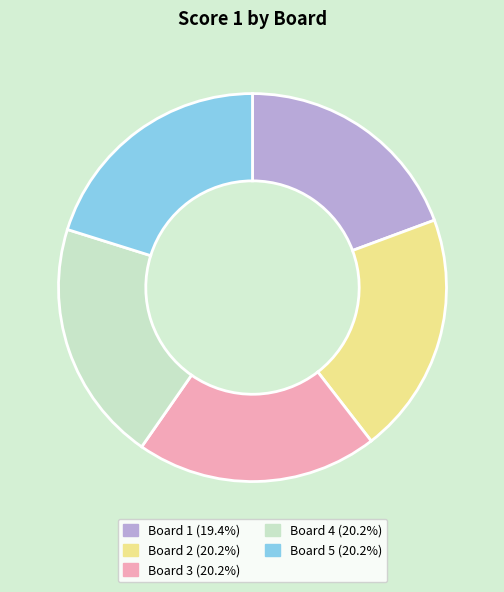

Which slice is the smallest?

Board 1